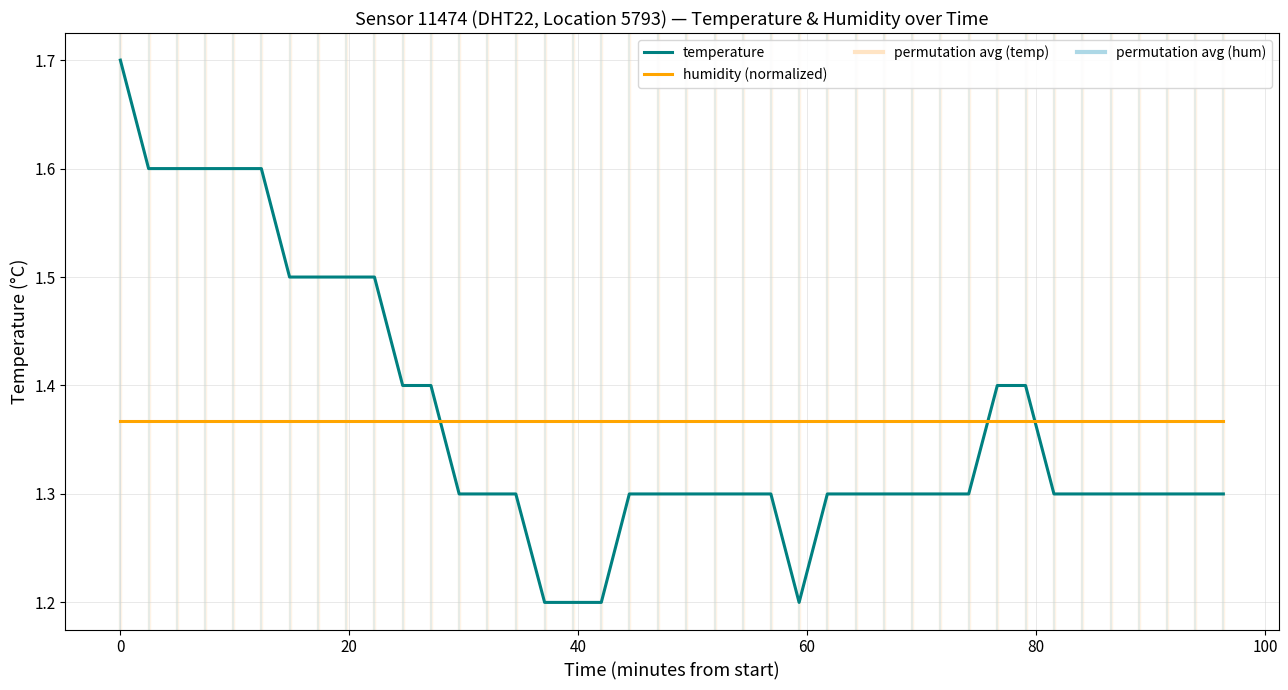

List the series in order of their peak value, highest first.

temperature, humidity (normalized)